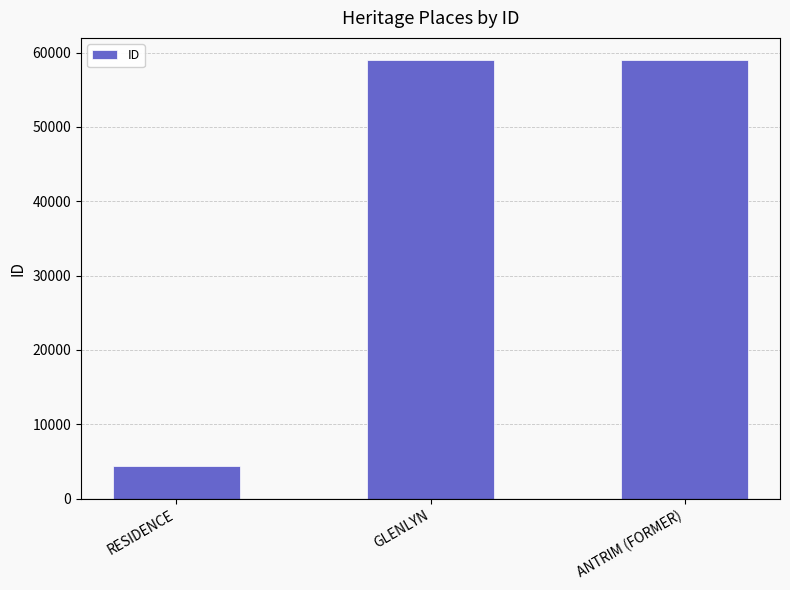

Between RESIDENCE and GLENLYN, which is larger?

GLENLYN